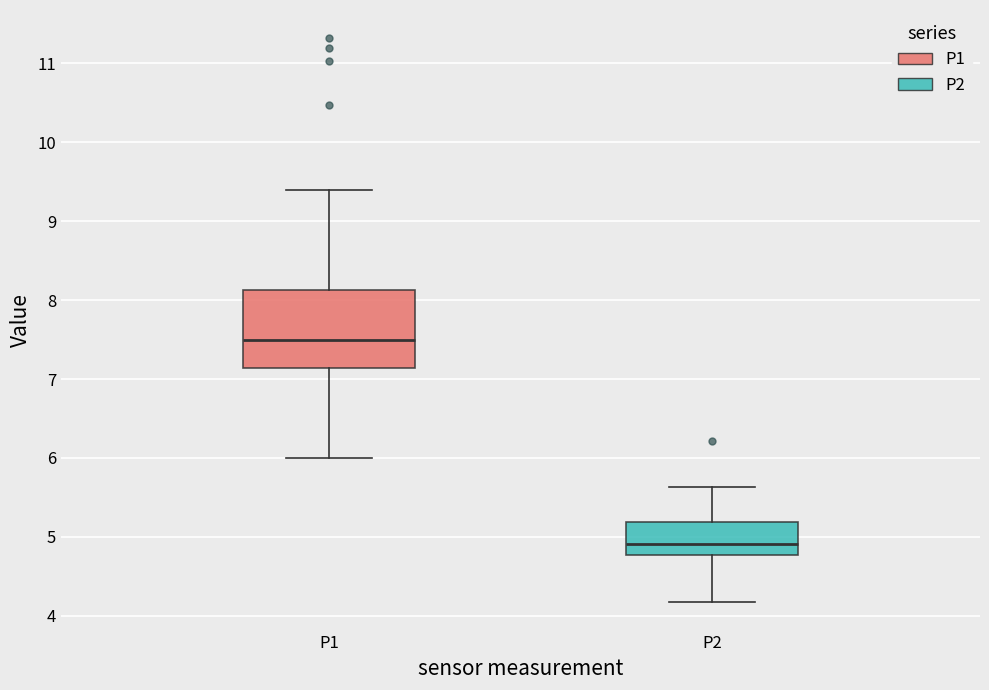

Comparing the boxes themselves (not the whiskers), which one is the tallest?

P1